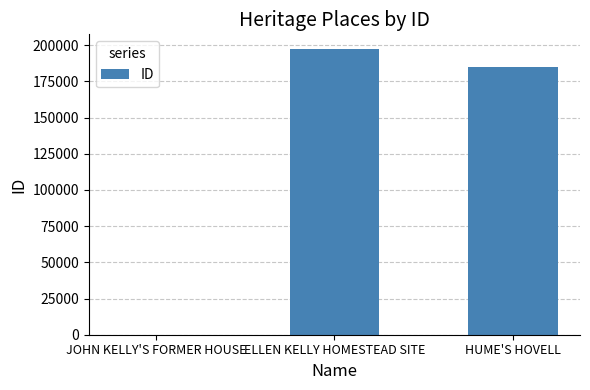

Are the bars grouped side by side (vs. stacked)?

No